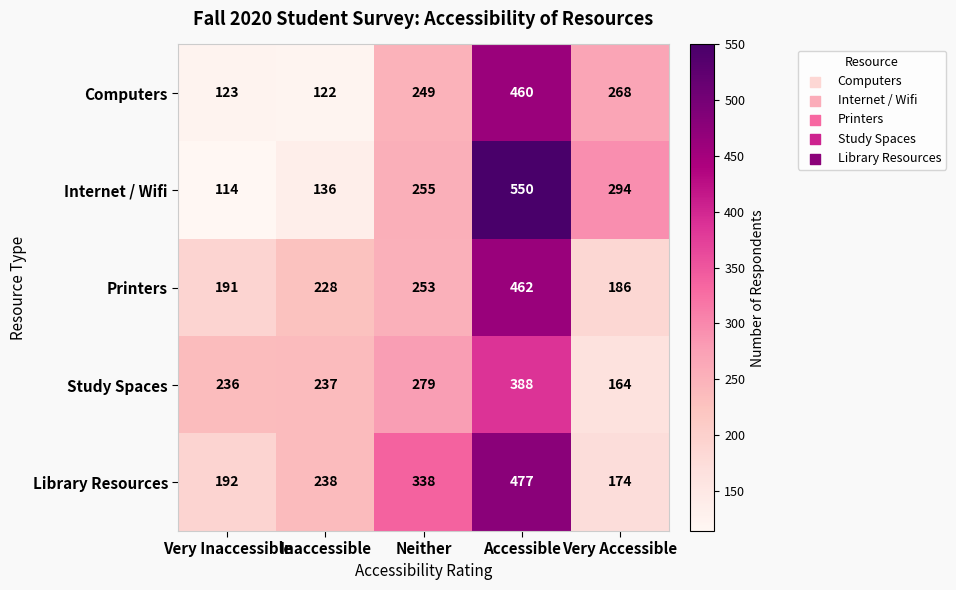

Where is Computers nearest to the value 291?

Very Accessible